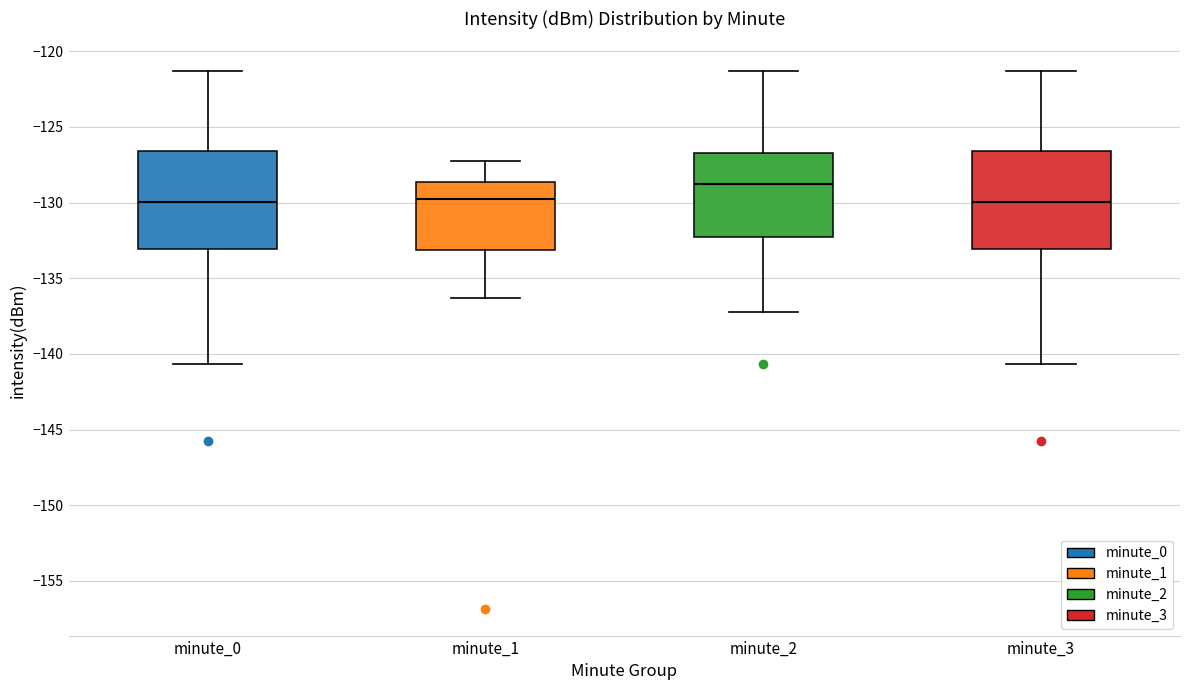

Reading left to right, read every box against the y-axis: the position of its median line, the range the box covers, and the ends of its whiskers. The values are not printed on the chart, so give them approximately, as read against the axis.

minute_0: median -130.0, box -133.0 to -126.5, whiskers -140.5 to -121.5
minute_1: median -130.0, box -133.0 to -128.5, whiskers -136.5 to -127.5
minute_2: median -129.0, box -132.5 to -126.5, whiskers -137.0 to -121.5
minute_3: median -130.0, box -133.0 to -126.5, whiskers -140.5 to -121.5